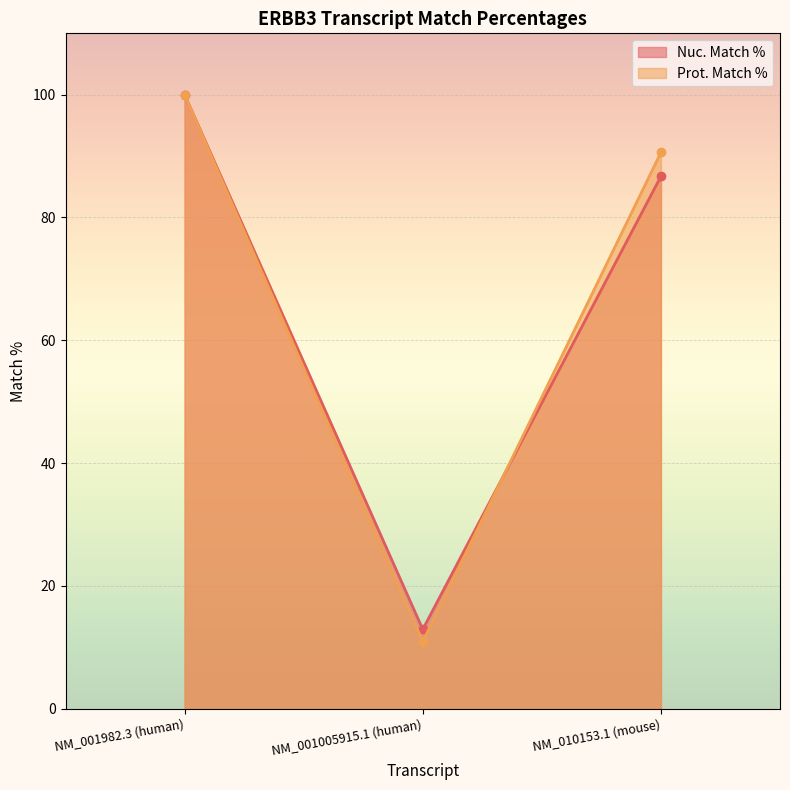

What is the difference between the second highest and minimum values in the Prot. Match % series?

79.7